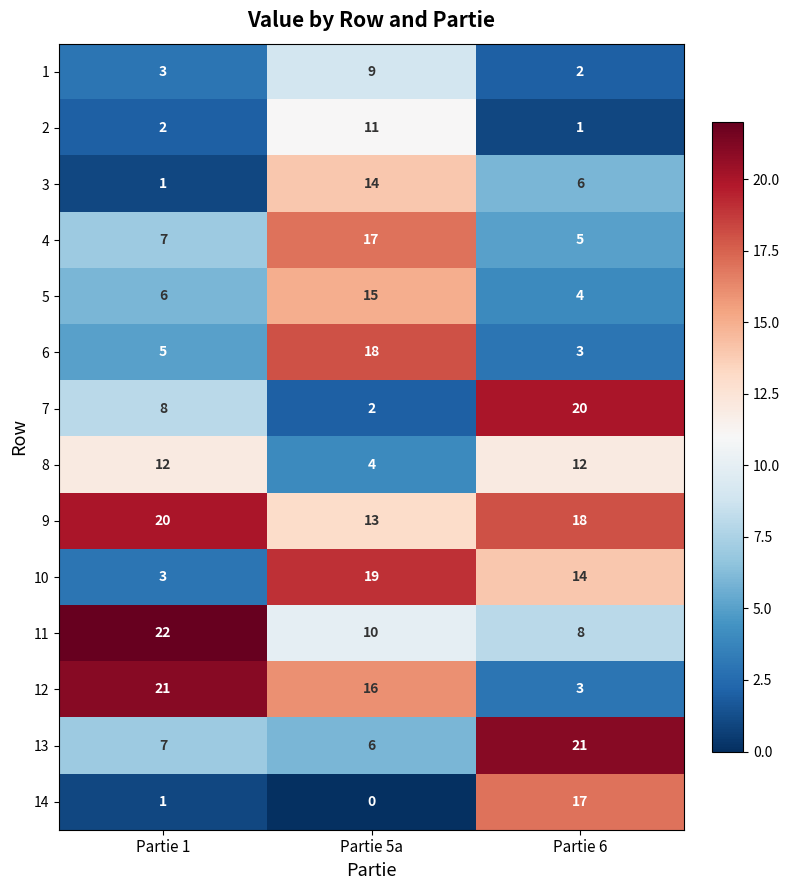

What is the difference between the highest and lowest values at Partie 6?

20